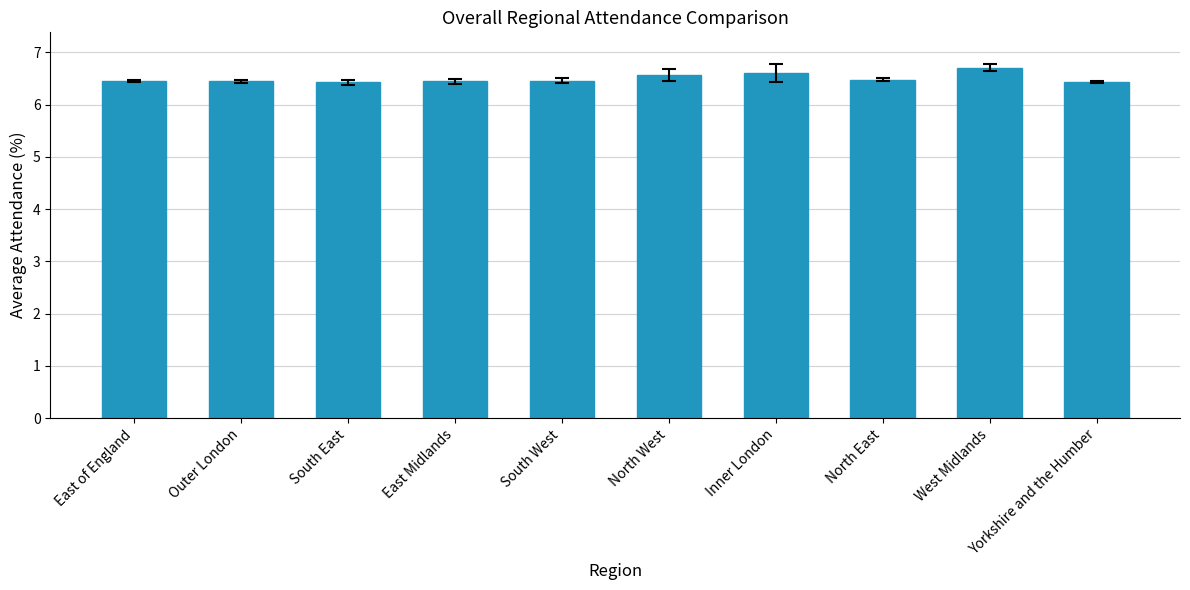

What is the difference between the maximum and minimum values?

0.3